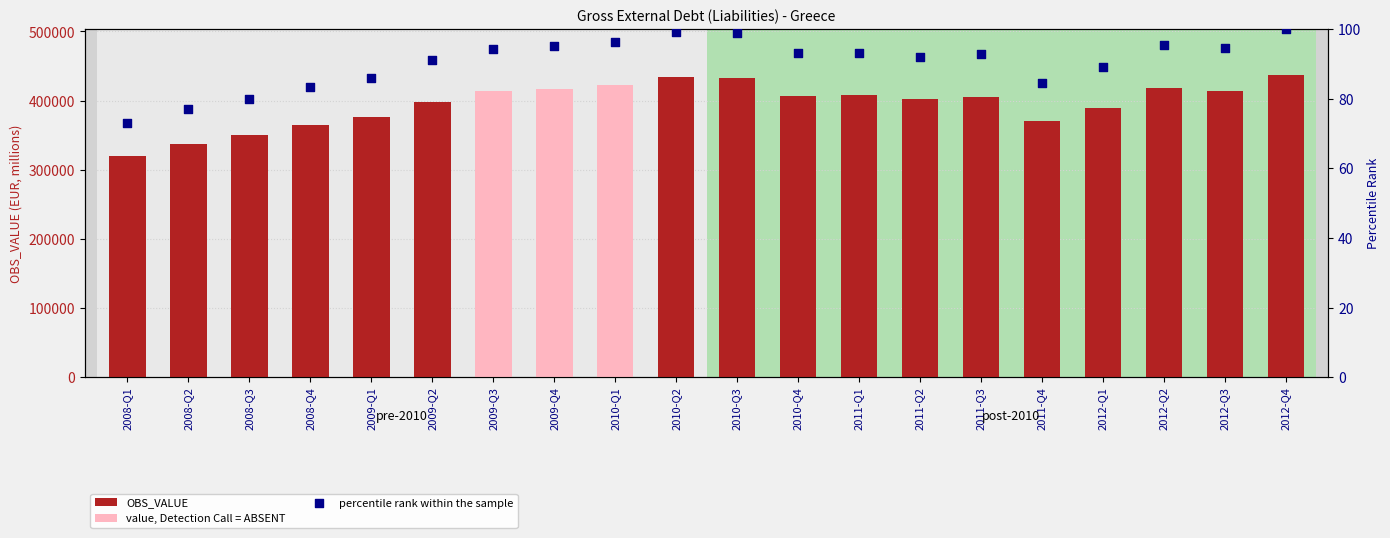

At how many categories does at least one series exceed 174375?

20